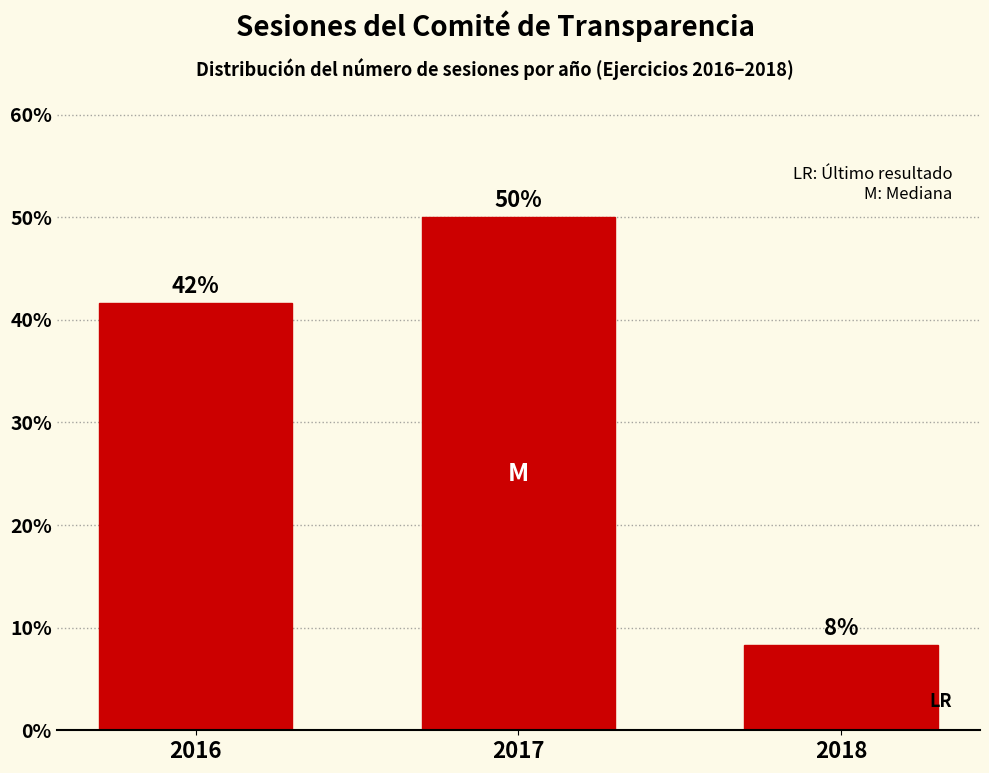

How many bars are there in total?

3